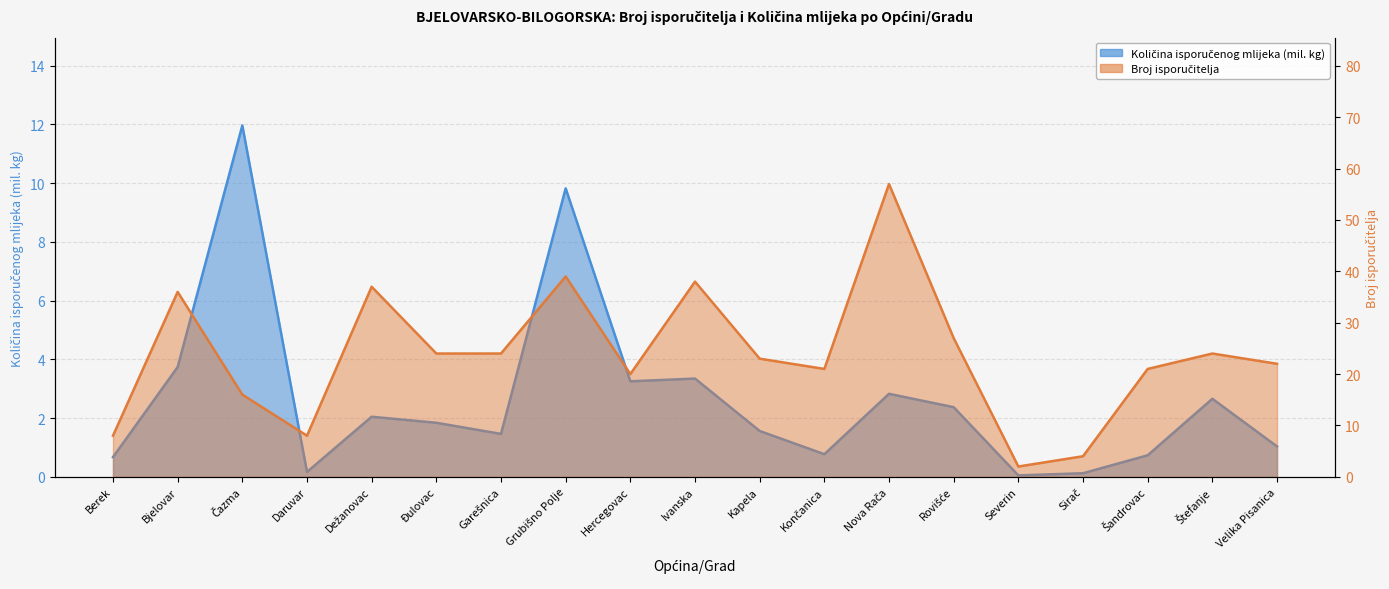

At how many categories does at least one series exceed 31?

5